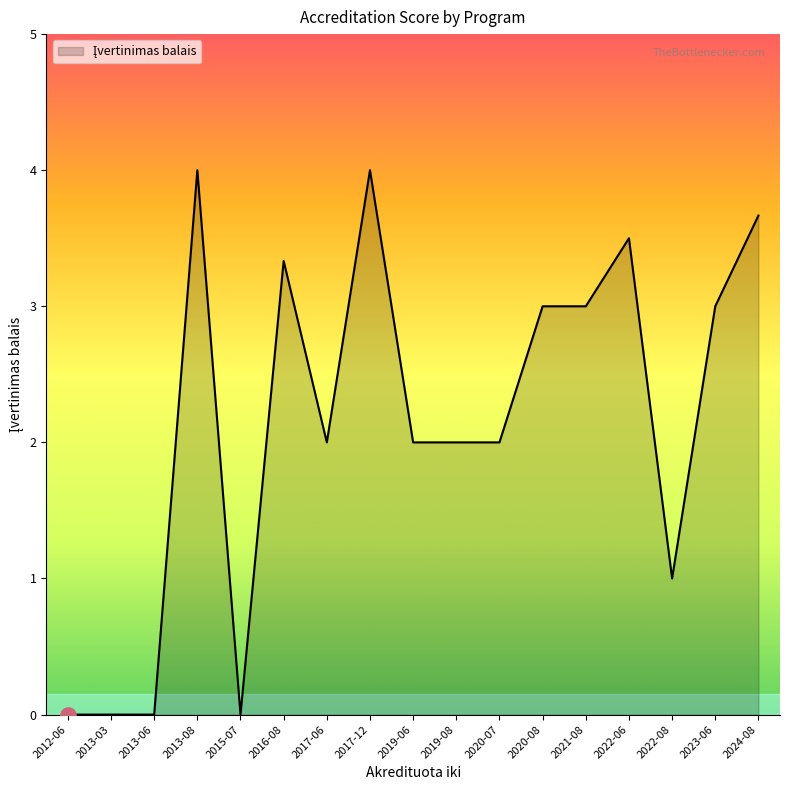

Which has a higher value, 2012-06 or 2020-08?

2020-08